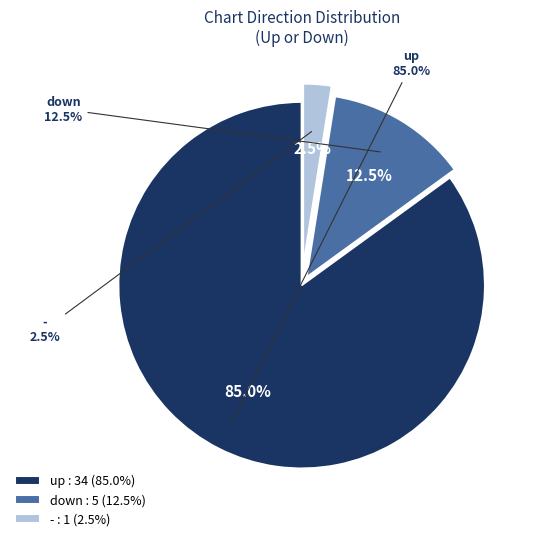

What is the largest slice in the pie chart?

up